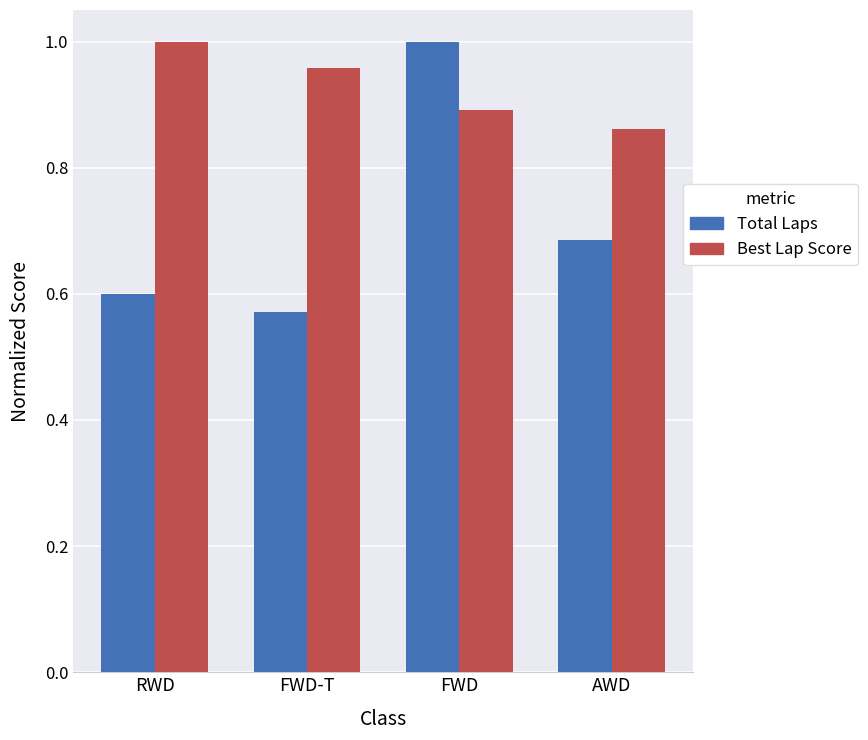

True or false: Best Lap Score has a value of 0.4 at FWD-T.

False